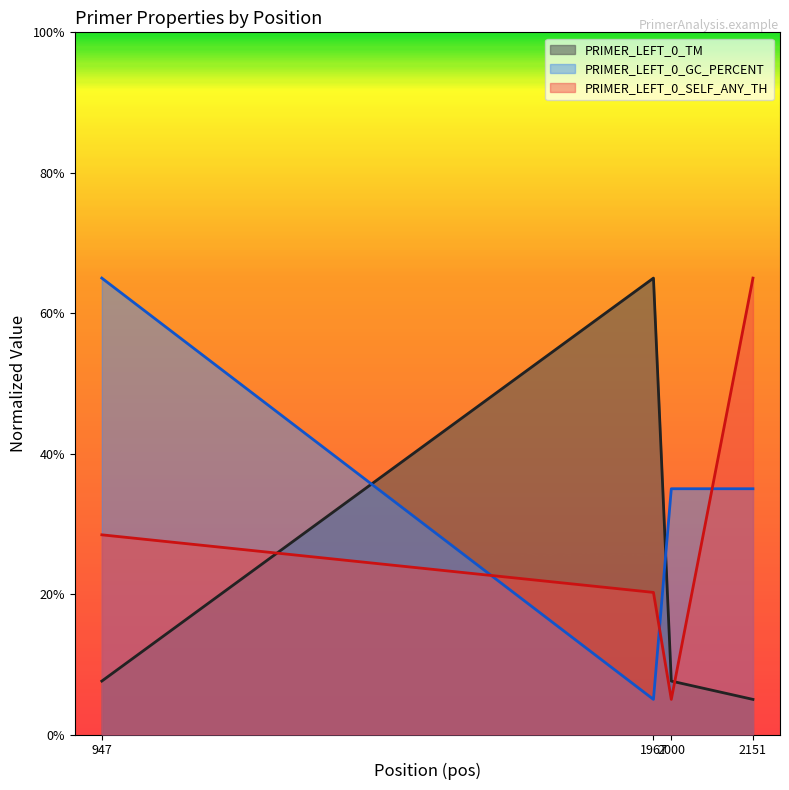

Reading right to left, transcribe all the data shown in this chart.

PRIMER_LEFT_0_TM: 2151=5.0	2000=7.6	1967=65.0	947=7.6
PRIMER_LEFT_0_GC_PERCENT: 2151=35.0	2000=35.0	1967=5.0	947=65.0
PRIMER_LEFT_0_SELF_ANY_TH: 2151=65.0	2000=5.0	1967=20.2	947=28.4